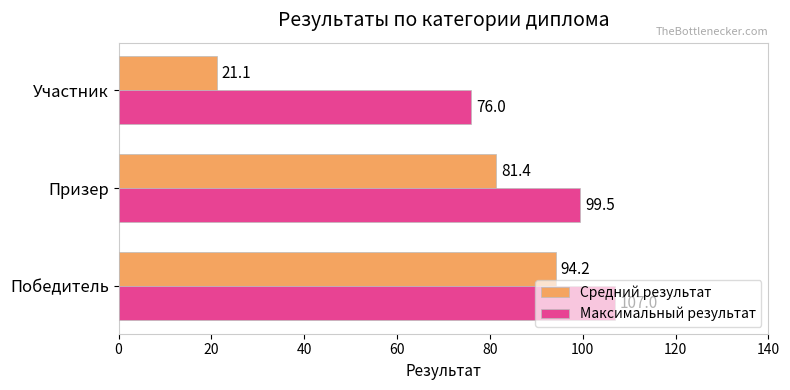

At how many categories does at least one series exceed 53?

3